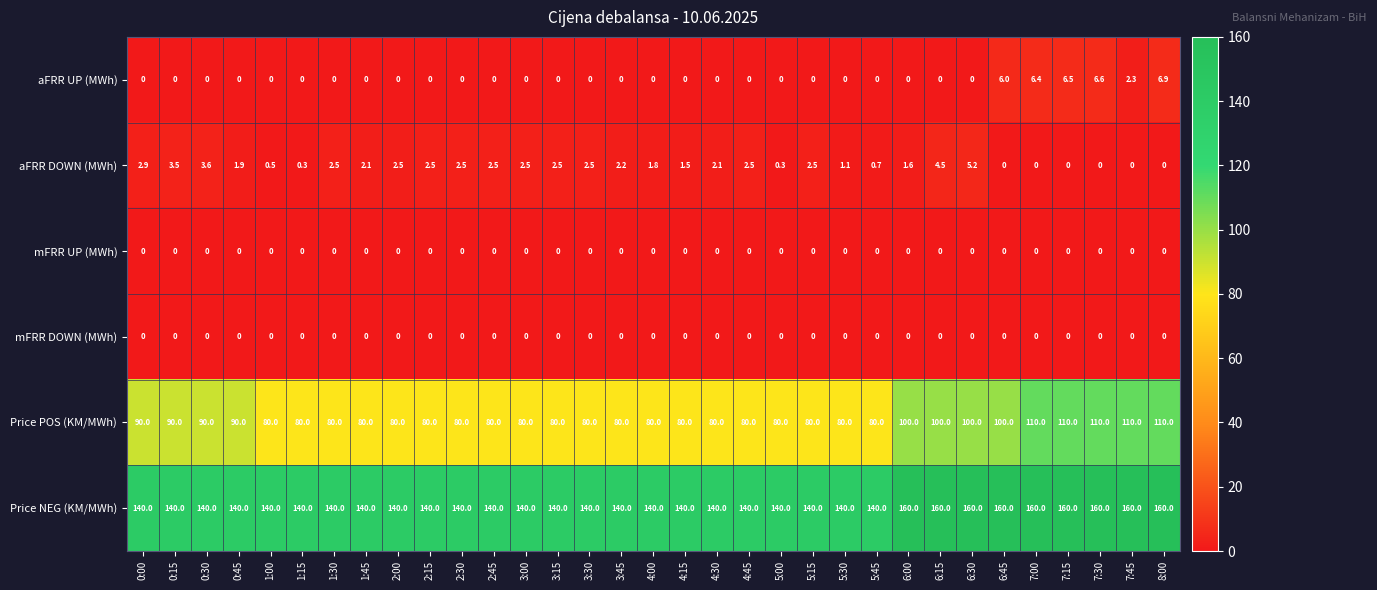

What is the average value of the Price POS (KM/MWh) series?

88.2